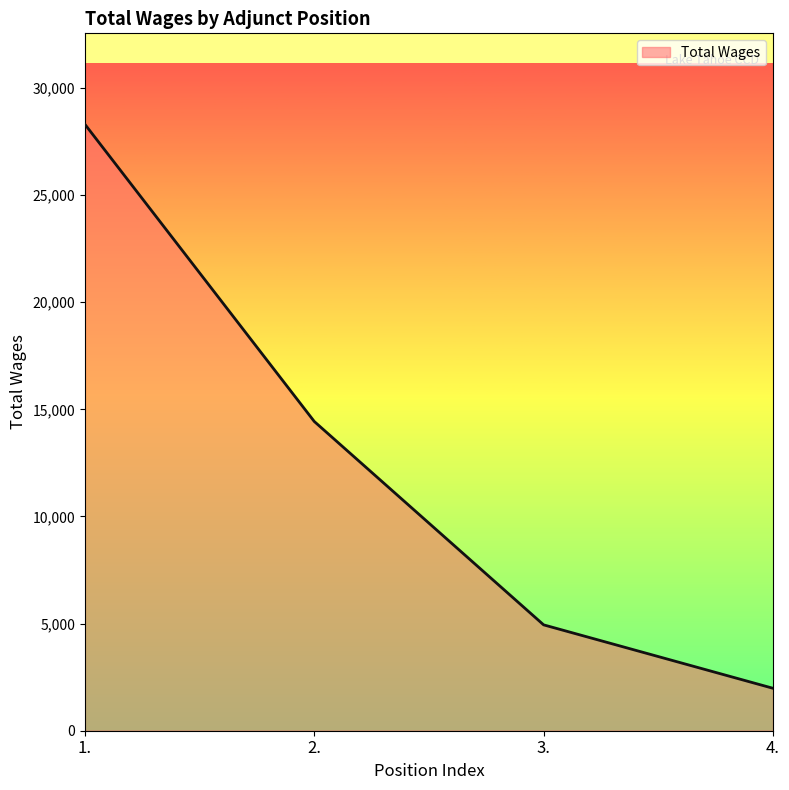

Approximately how many times larger is the value at 2. compared to 4.?

7.3